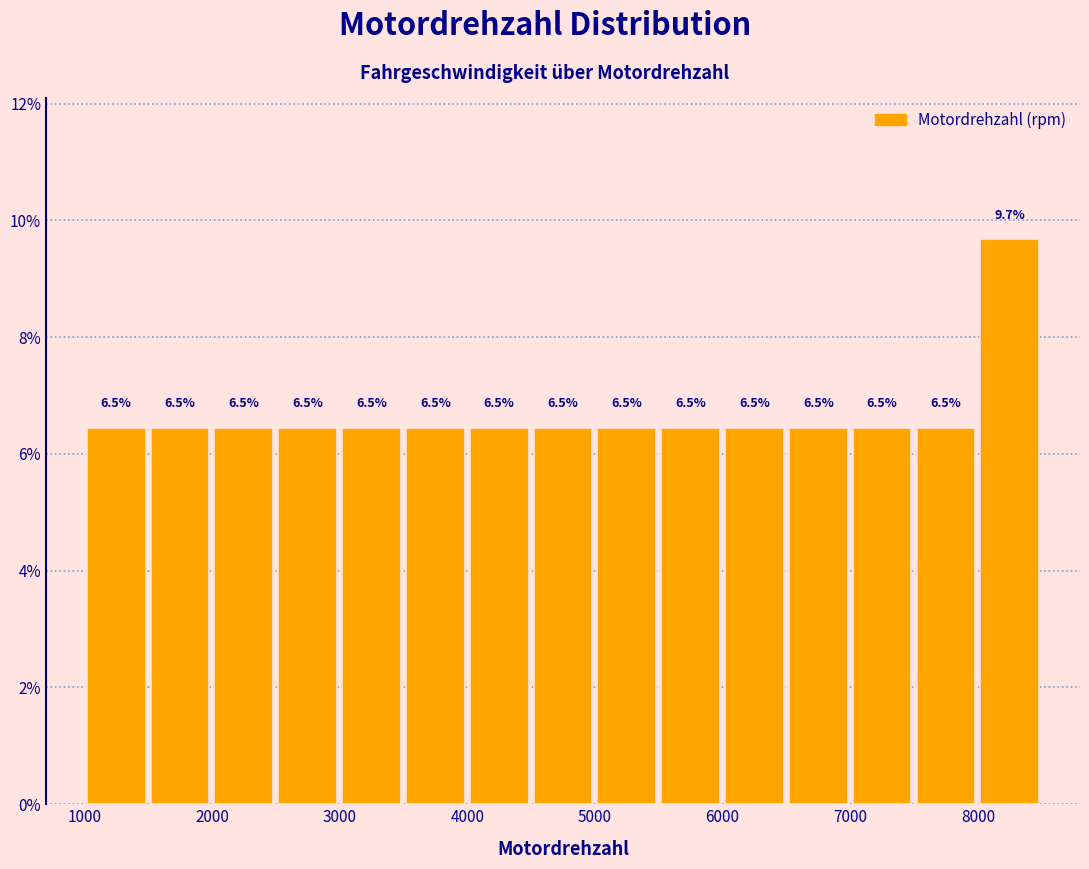

Reading left to right, list every bar in this chart as the range it spans on the x-axis followed by its height.

1000 to 1500: 6.5
1500 to 2000: 6.5
2000 to 2500: 6.5
2500 to 3000: 6.5
3000 to 3500: 6.5
3500 to 4000: 6.5
4000 to 4500: 6.5
4500 to 5000: 6.5
5000 to 5500: 6.5
5500 to 6000: 6.5
6000 to 6500: 6.5
6500 to 7000: 6.5
7000 to 7500: 6.5
7500 to 8000: 6.5
8000 to 8500: 9.7